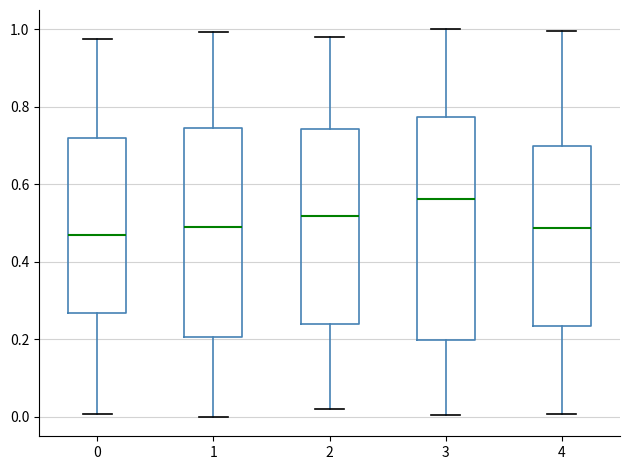

Reading left to right, read every box against the y-axis: the position of its median line, the range the box covers, and the ends of its whiskers. The values are not printed on the chart, so give them approximately, as read against the axis.

0: median 0.48, box 0.26 to 0.72, whiskers 0.00 to 0.98
1: median 0.48, box 0.20 to 0.74, whiskers 0.00 to 1.00
2: median 0.52, box 0.24 to 0.74, whiskers 0.02 to 0.98
3: median 0.56, box 0.20 to 0.78, whiskers 0.00 to 1.00
4: median 0.48, box 0.24 to 0.70, whiskers 0.00 to 1.00